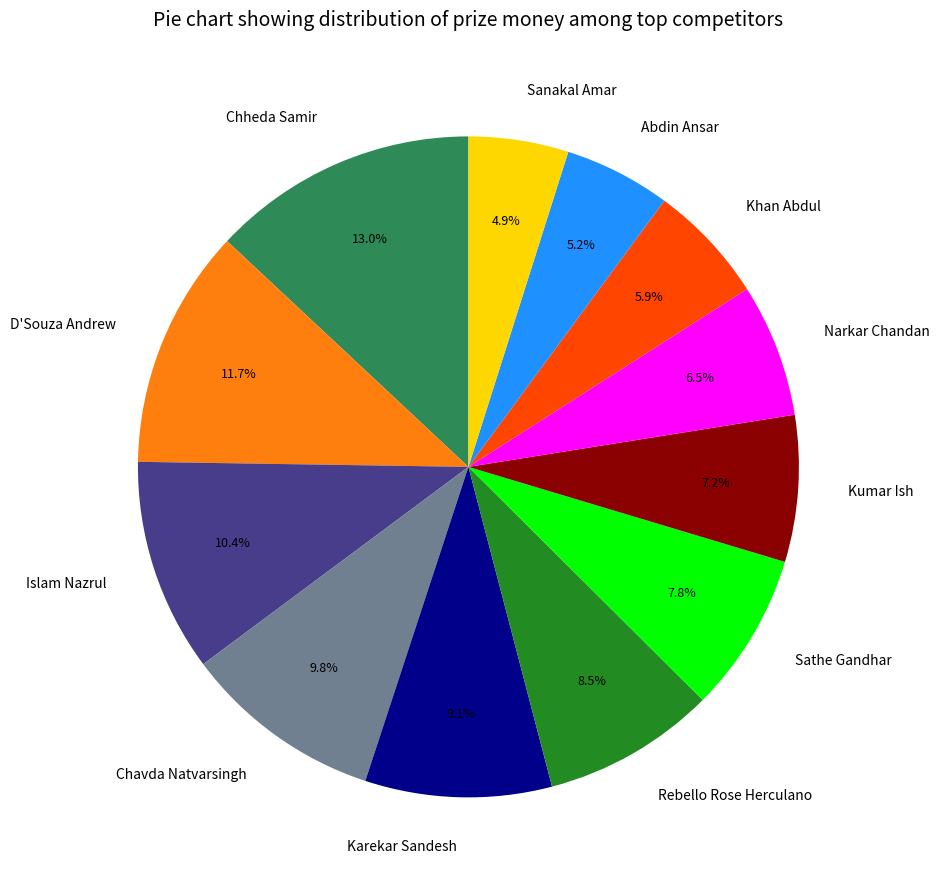

To the nearest percent, what is the combined percentage of Karekar Sandesh and Sanakal Amar?

14%